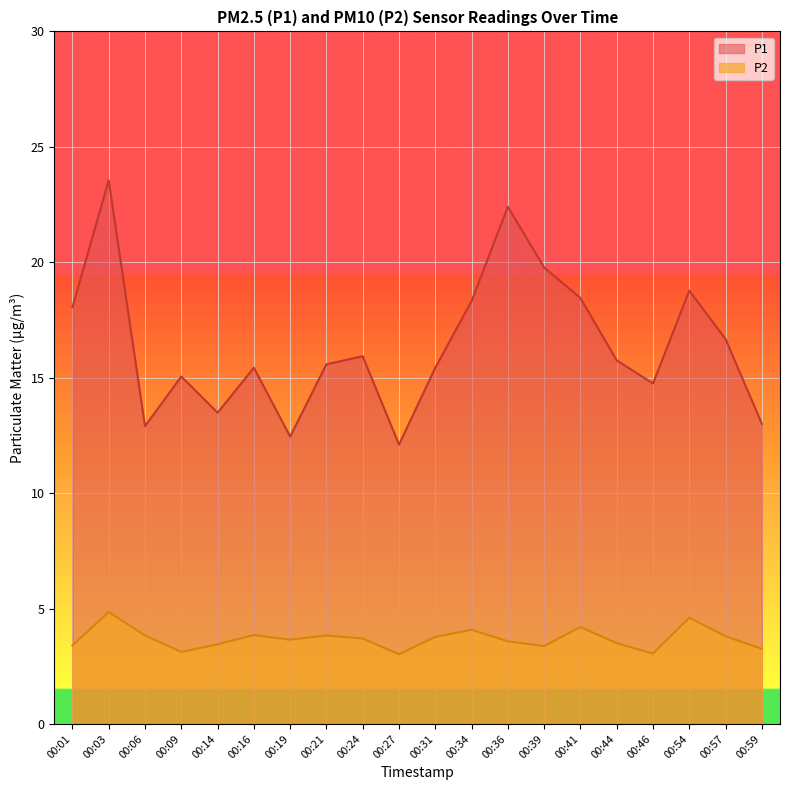

Is it true that P1 equals 12.4 at 00:19?

True